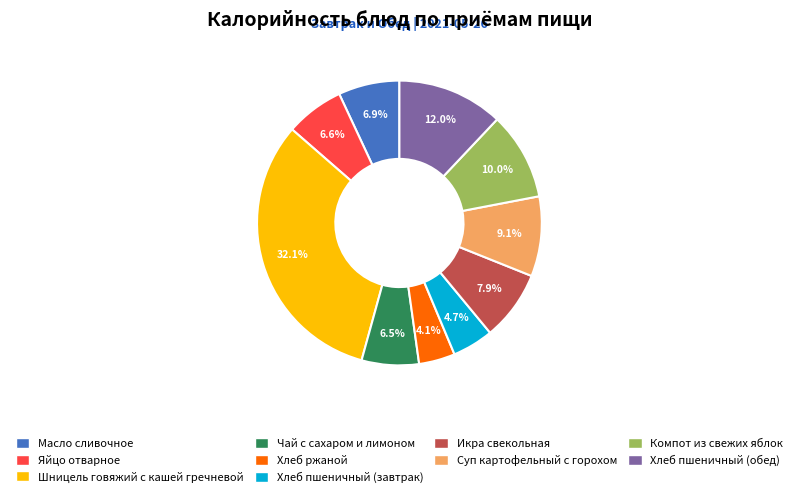

How many segments does this pie chart have?

10